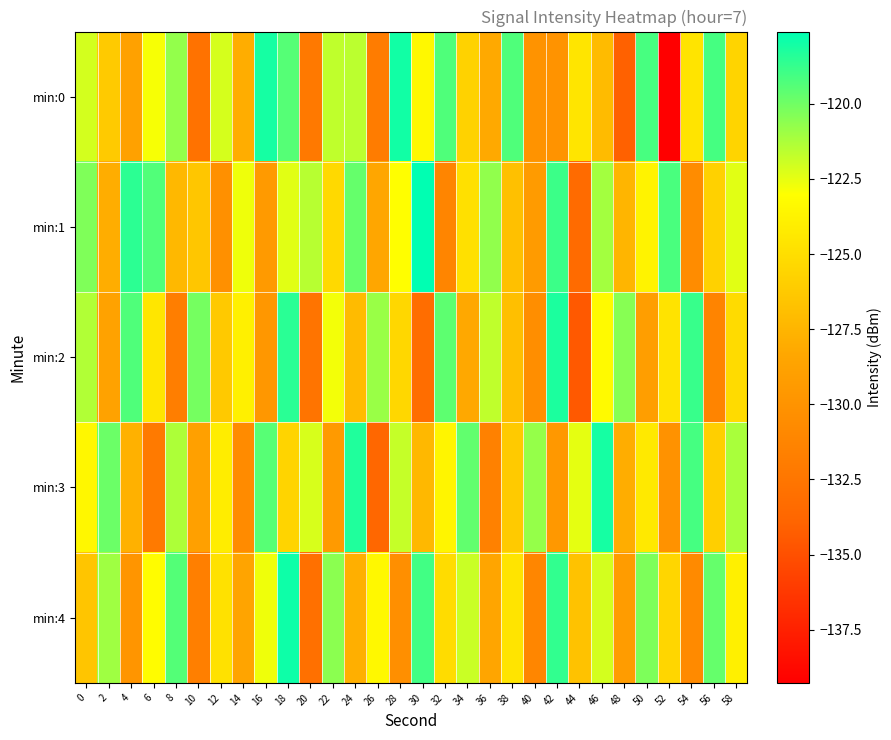

Reading left to right, extract all data points from this chart.

min:0: 0=-122.1	2=-126.2	4=-128.8	6=-122.9	8=-120.8	10=-132.8	12=-122.1	14=-127.9	16=-118.1	18=-119.4	20=-132.2	22=-121.7	24=-121.6	26=-132.0	28=-118.0	30=-123.4	32=-119.3	34=-125.7	36=-128.2	38=-119.3	40=-130.0	42=-130.0	44=-124.5	46=-127.1	48=-134.1	50=-119.2	52=-139.3	54=-124.6	56=-119.1	58=-125.6
min:1: 0=-120.3	2=-128.0	4=-118.5	6=-119.4	8=-127.3	10=-126.4	12=-130.3	14=-122.7	16=-129.4	18=-122.4	20=-121.5	22=-125.3	24=-119.8	26=-128.4	28=-123.1	30=-117.6	32=-131.2	34=-124.9	36=-120.7	38=-126.8	40=-129.3	42=-118.9	44=-133.4	46=-121.1	48=-127.5	50=-123.7	52=-119.2	54=-130.6	56=-125.8	58=-122.4
min:2: 0=-121.4	2=-128.7	4=-119.3	6=-124.5	8=-131.8	10=-120.1	12=-126.3	14=-123.9	16=-129.7	18=-118.5	20=-132.6	22=-122.8	24=-127.1	26=-120.9	28=-125.4	30=-133.2	32=-119.6	34=-128.3	36=-121.7	38=-126.9	40=-130.4	42=-118.2	44=-134.5	46=-123.3	48=-120.5	50=-129.1	52=-124.7	54=-118.8	56=-131.3	58=-125.2
min:3: 0=-123.5	2=-119.9	4=-127.7	6=-132.1	8=-121.3	10=-128.9	12=-124.1	14=-130.7	16=-119.5	18=-125.6	20=-122.2	22=-129.4	24=-118.3	26=-133.7	28=-121.8	30=-127.3	32=-123.6	34=-119.7	36=-131.5	38=-126.2	40=-120.8	42=-129.6	44=-122.5	46=-118.1	48=-128.0	50=-124.3	52=-130.1	54=-119.1	56=-125.9	58=-121.2
min:4: 0=-126.5	2=-121.0	4=-129.8	6=-123.2	8=-119.4	10=-131.7	12=-124.8	14=-128.6	16=-122.7	18=-117.9	20=-133.0	22=-120.6	24=-127.8	26=-123.4	28=-130.3	30=-119.0	32=-125.1	34=-121.9	36=-128.5	38=-124.6	40=-131.1	42=-118.7	44=-126.7	46=-122.1	48=-129.2	50=-120.3	52=-125.5	54=-130.8	56=-119.8	58=-123.9